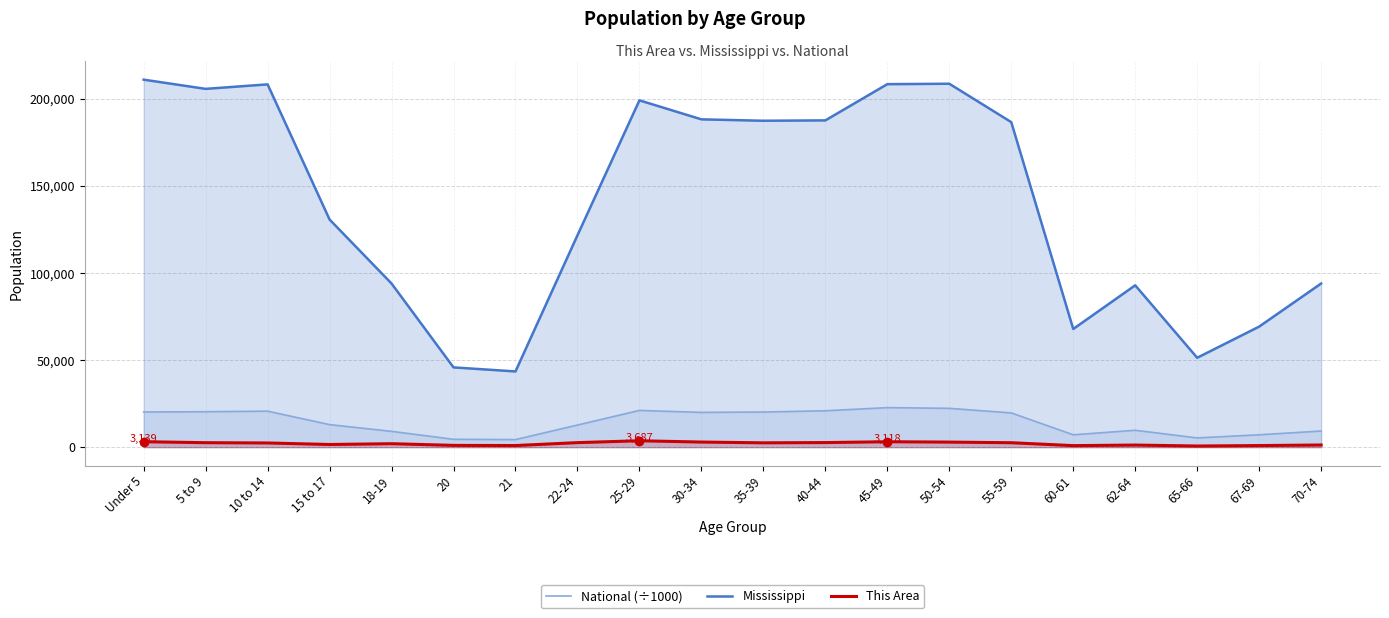

The value of Mississippi at 35-39 is 332007.8. True or false?

False